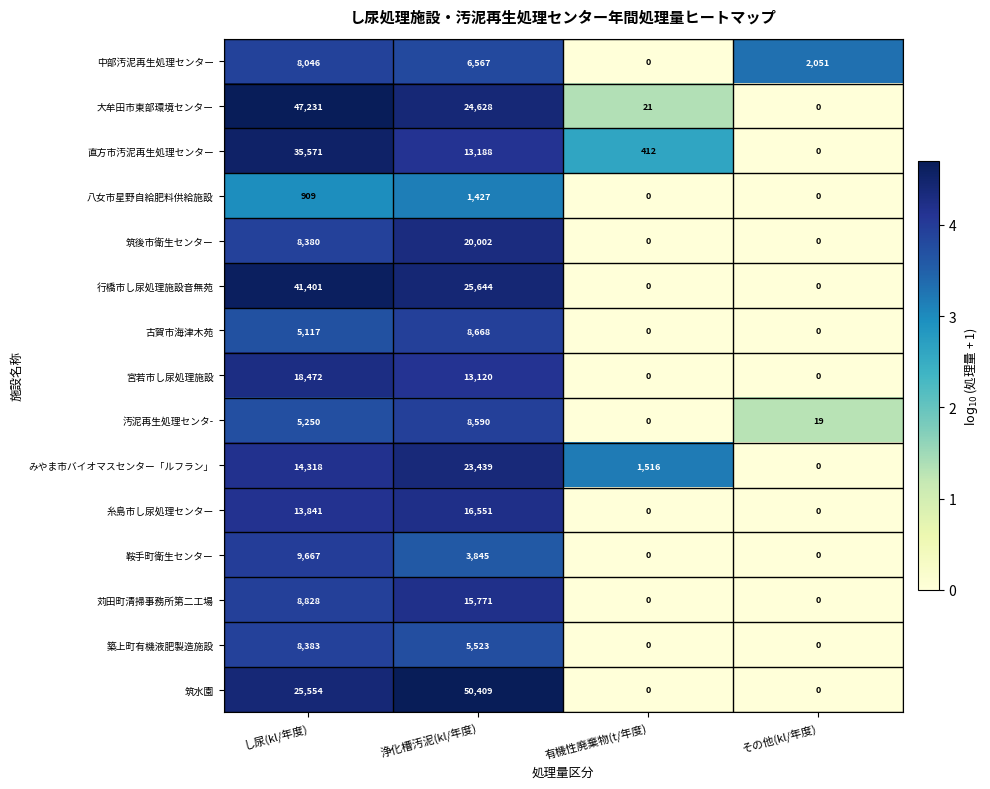

Where is 鞍手町衛生センター nearest to the value 4833?

浄化槽汚泥(kl/年度)